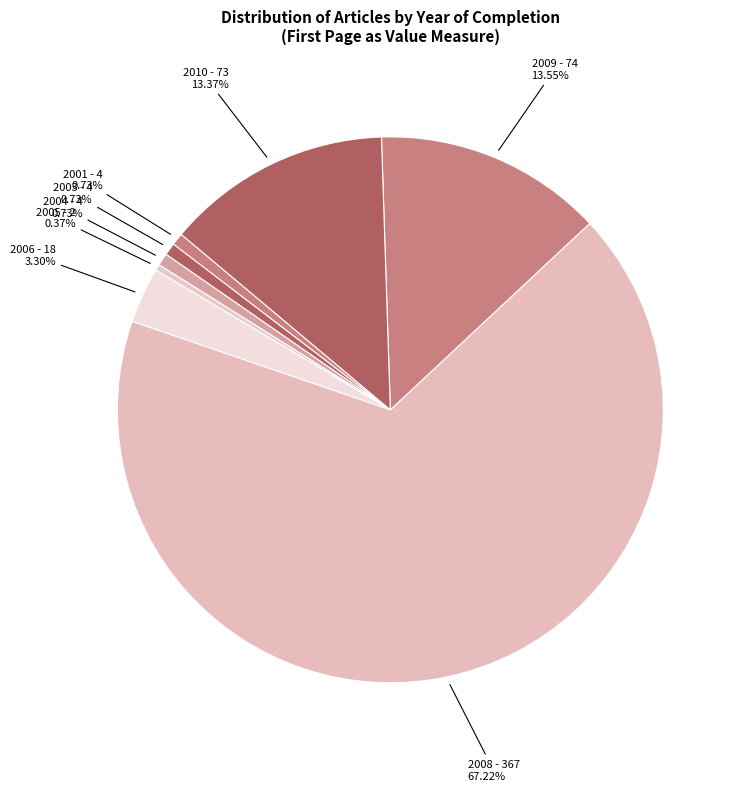

Rank the categories by value from lowest to highest.

2005, 2001, 2003, 2004, 2006, 2010, 2009, 2008